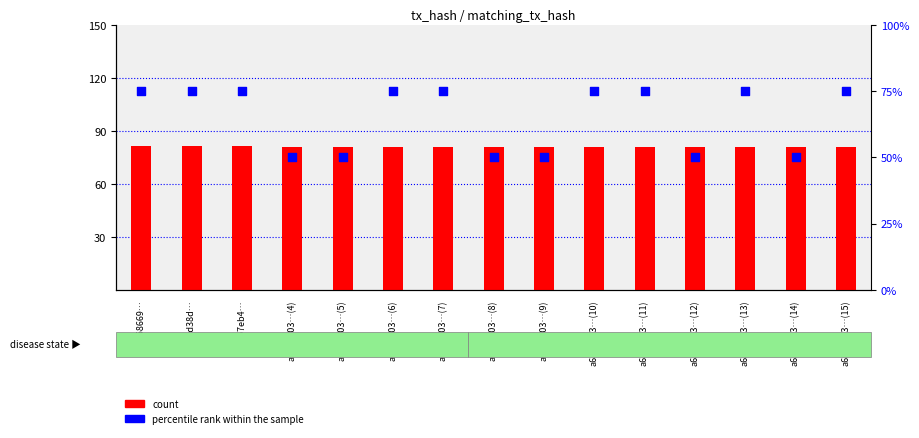

Is the value of percentile rank within the sample at a6a11903…(7) greater than the value of count at a6a11903…(12)?

No